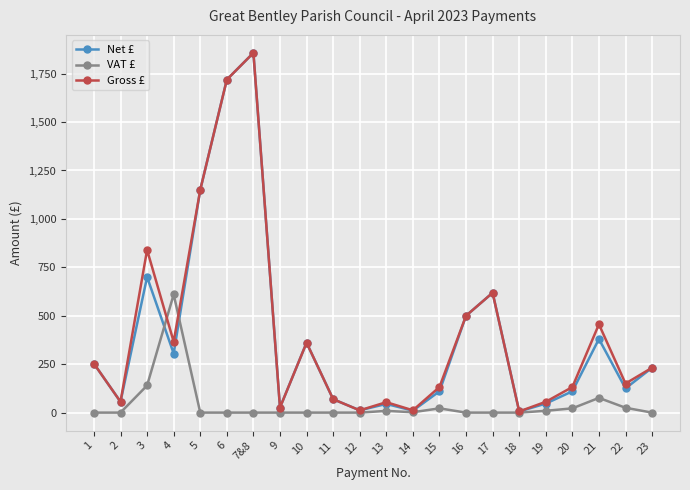

At which label is Gross £ closest to 931?

3